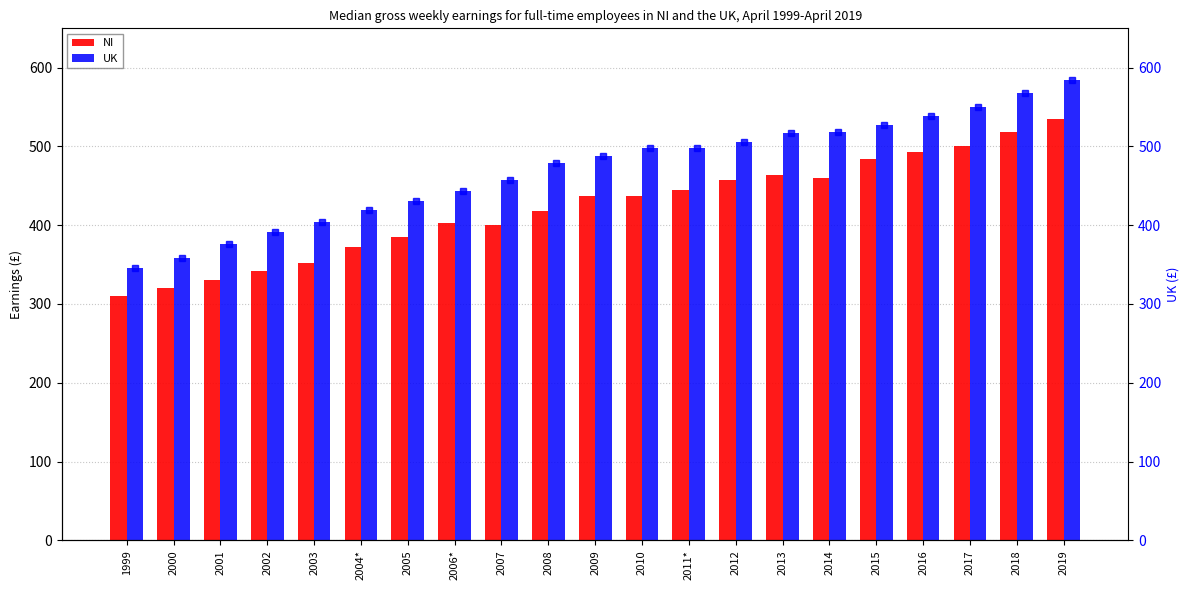

What is the highest value of the NI series?

534.6